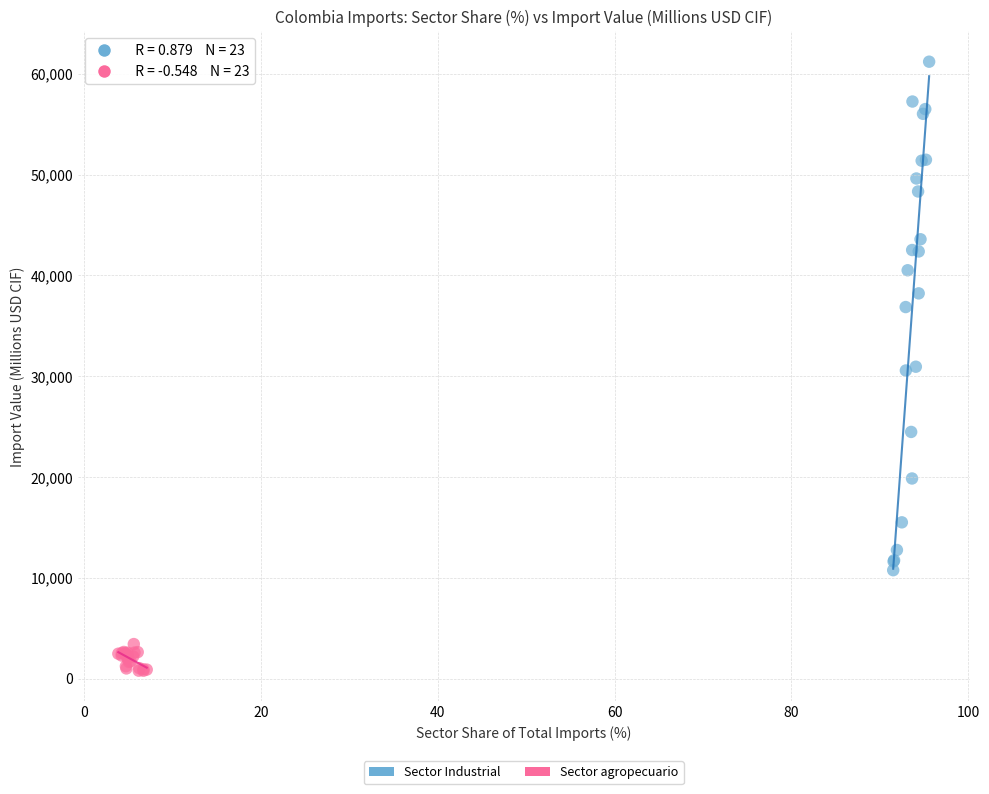

Which series contains the lowest Y value?

Sector agropecuario